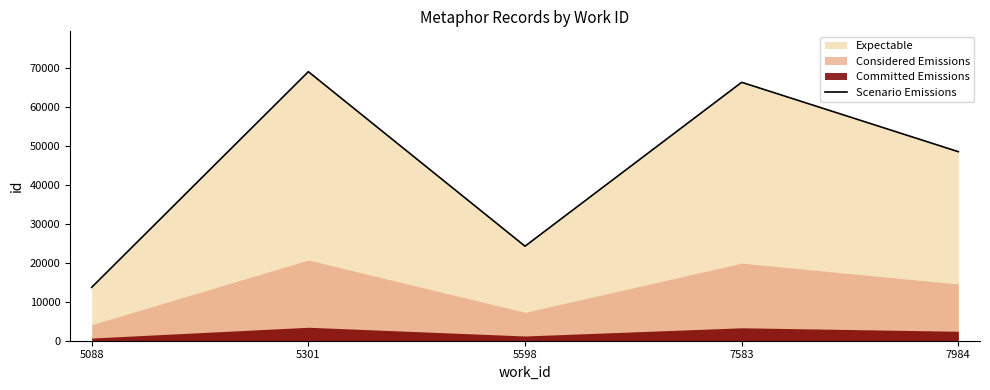

Reading left to right, list all the values displayed in this chart.

5088=13737	5301=69177	5598=24306	7583=66447	7984=48606